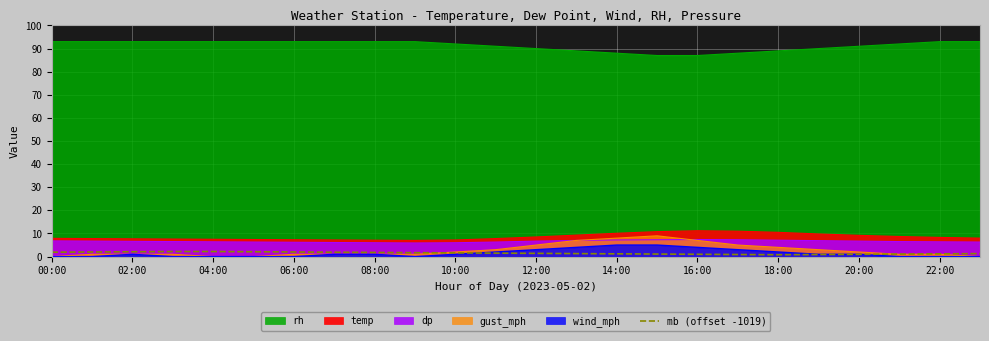

Is it true that the value at 23 is 1.3?

True